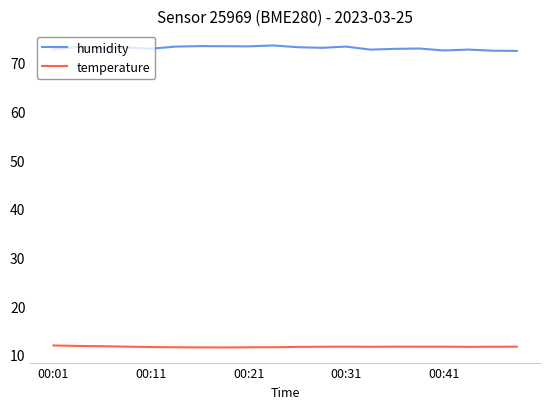

Is this an area chart (filled region under the line)?

No